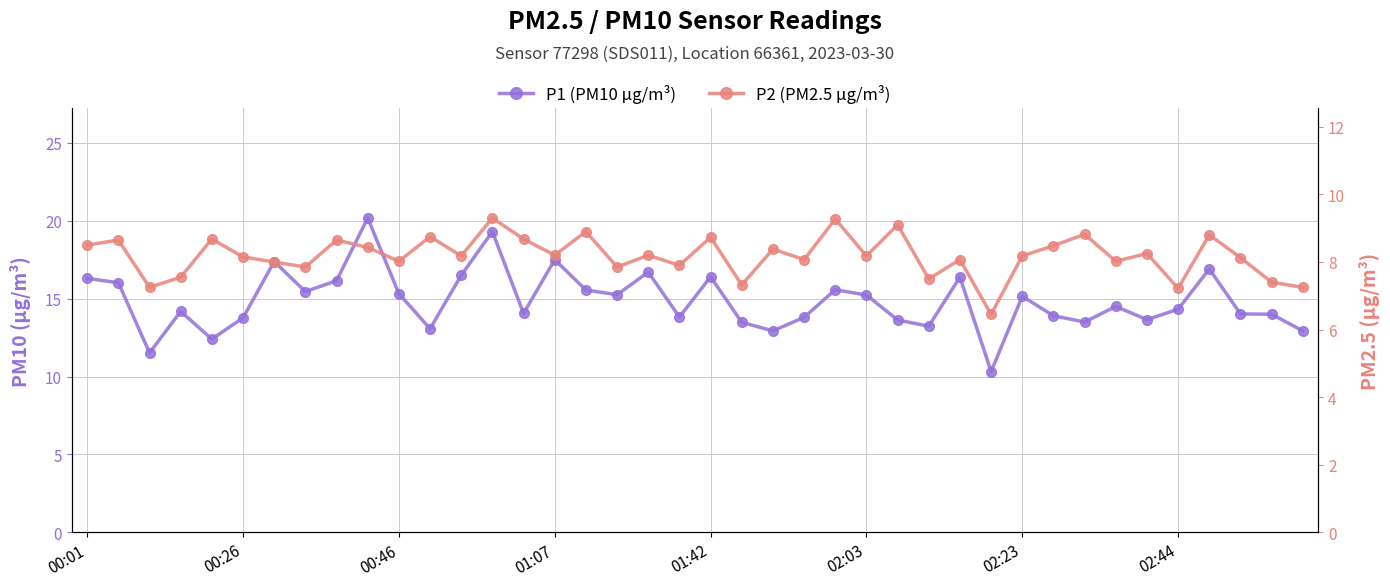

Rank the categories by P2 (PM2.5 µg/m³) value from highest to lowest.

13, 24, 26, 16, 32, 36, 11, 20, 01:42, 14, 00:26, 8, 00:01, 31, 9, 22, 34, 15, 18, 12, 25, 30, 02:03, 37, 23, 28, 10, 33, 02:23, 19, 02:44, 17, 01:07, 27, 38, 21, 00:46, 39, 35, 29